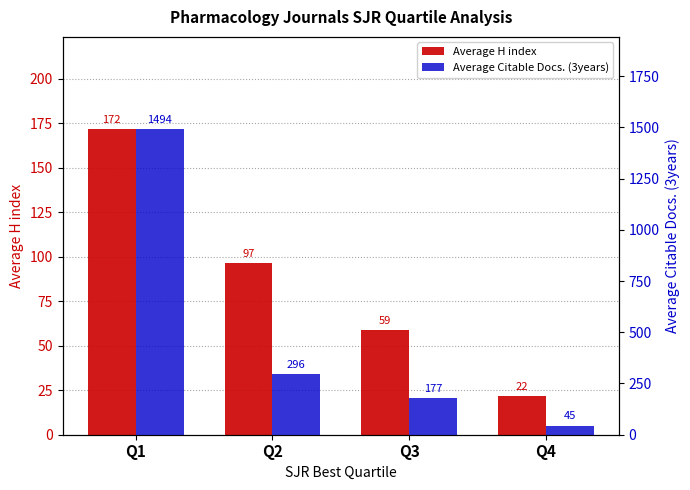

Reading left to right, list all the values displayed in this chart.

Average H index: 172.0	96.7	58.8	21.5
Average Citable Docs. (3years): 1493.6	296.4	177.0	44.8